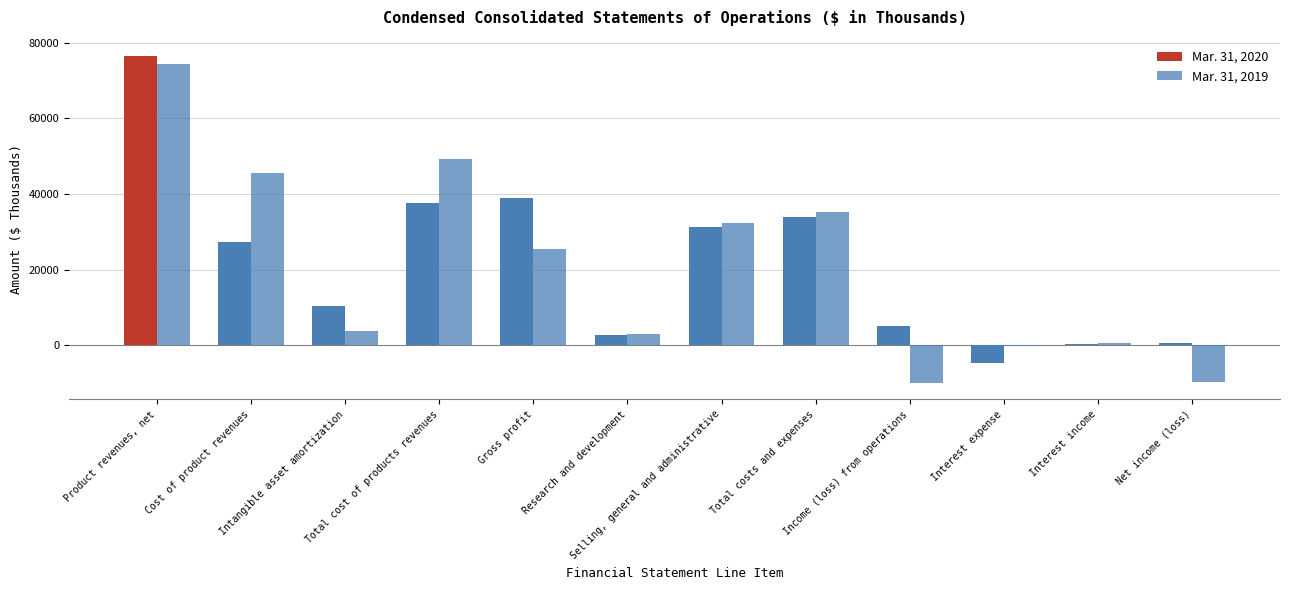

Which series has the widest spread of values?

Mar. 31, 2019